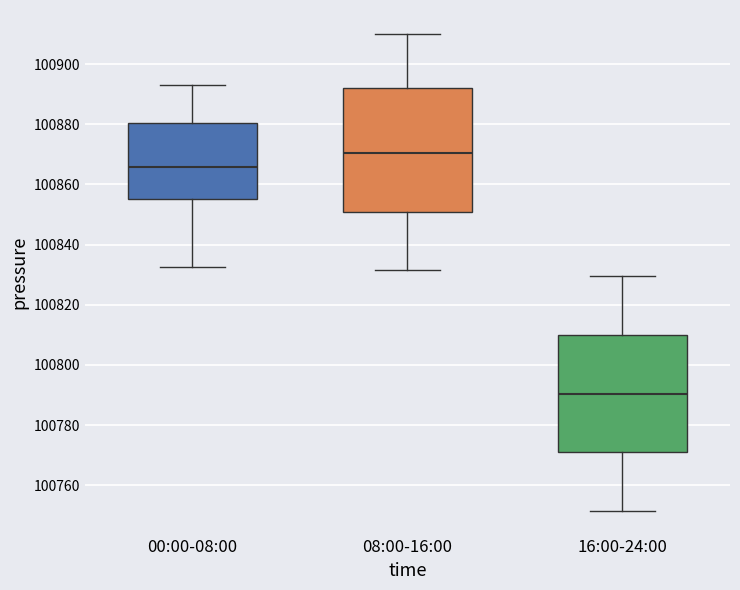

Reading left to right, read every box against the y-axis: the position of its median line, the range the box covers, and the ends of its whiskers. The values are not printed on the chart, so give them approximately, as read against the axis.

00:00-08:00: median 100866, box 100854 to 100880, whiskers 100832 to 100894
08:00-16:00: median 100870, box 100850 to 100892, whiskers 100832 to 100910
16:00-24:00: median 100790, box 100770 to 100810, whiskers 100752 to 100830